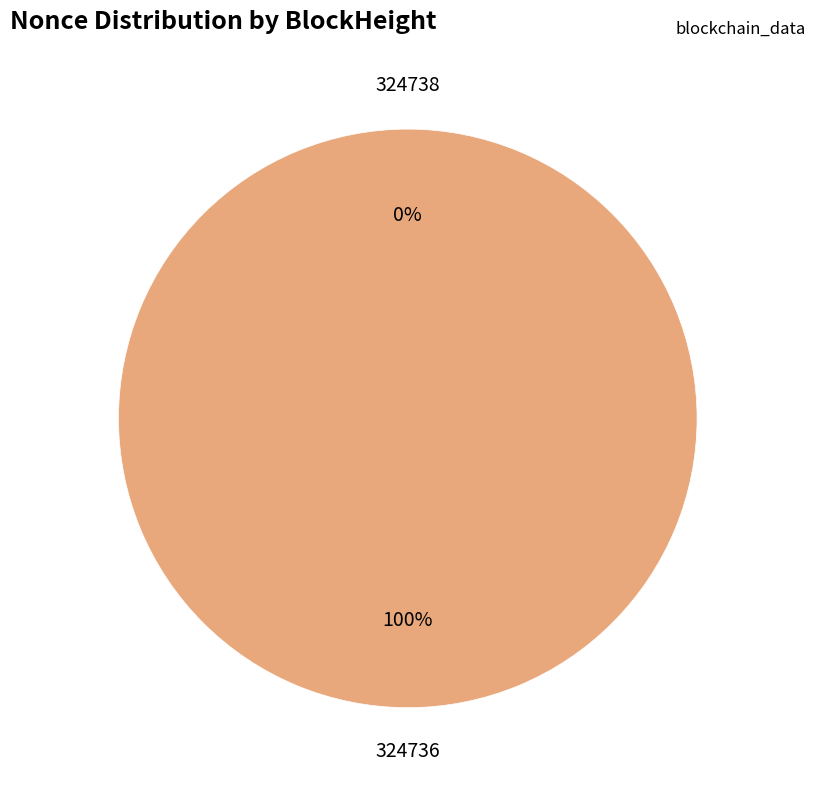

Rank the categories by value from highest to lowest.

324736, 324738